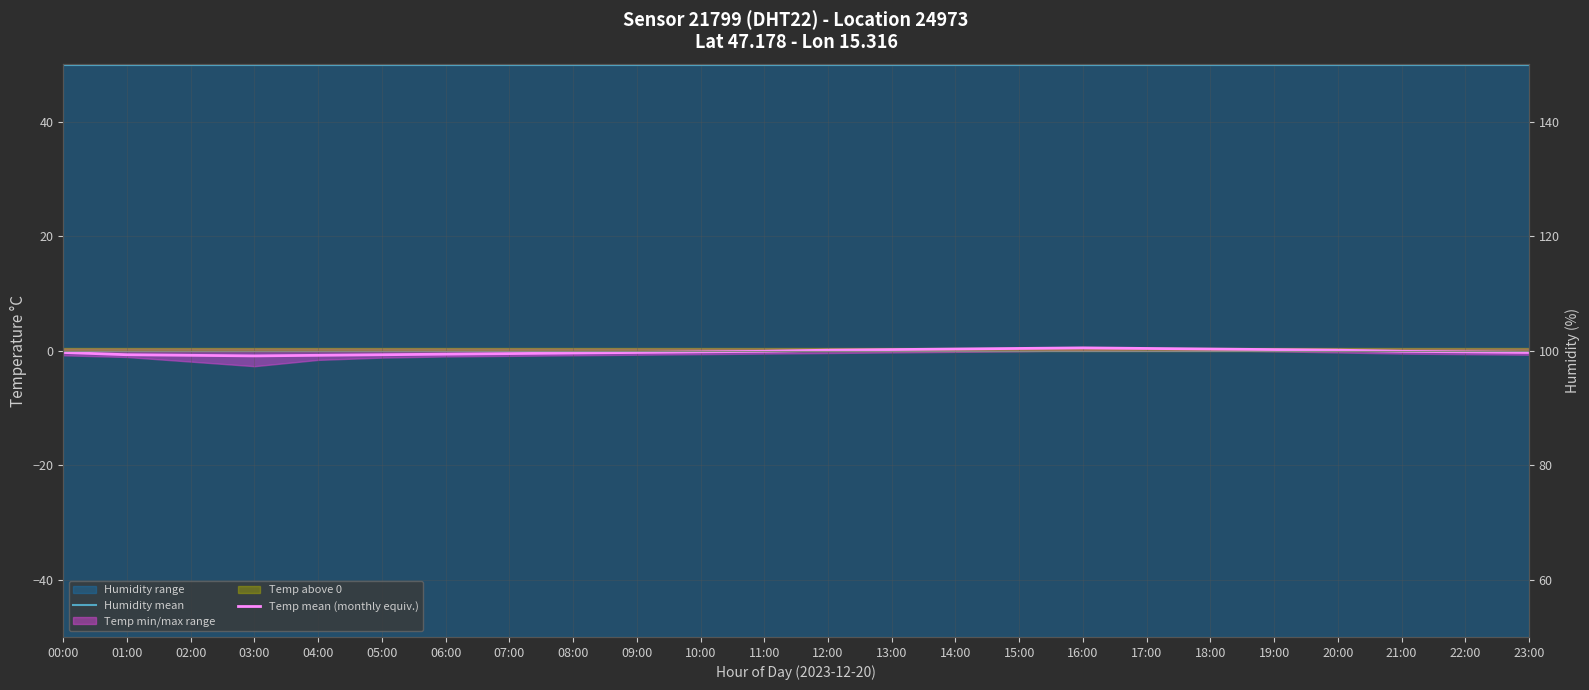

At which label is Humidity mean closest to 49?

00:00